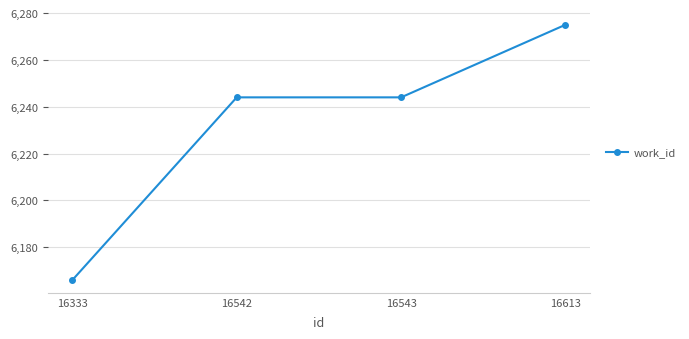

Reading left to right, transcribe all the data shown in this chart.

16333=6166	16542=6244	16543=6244	16613=6275